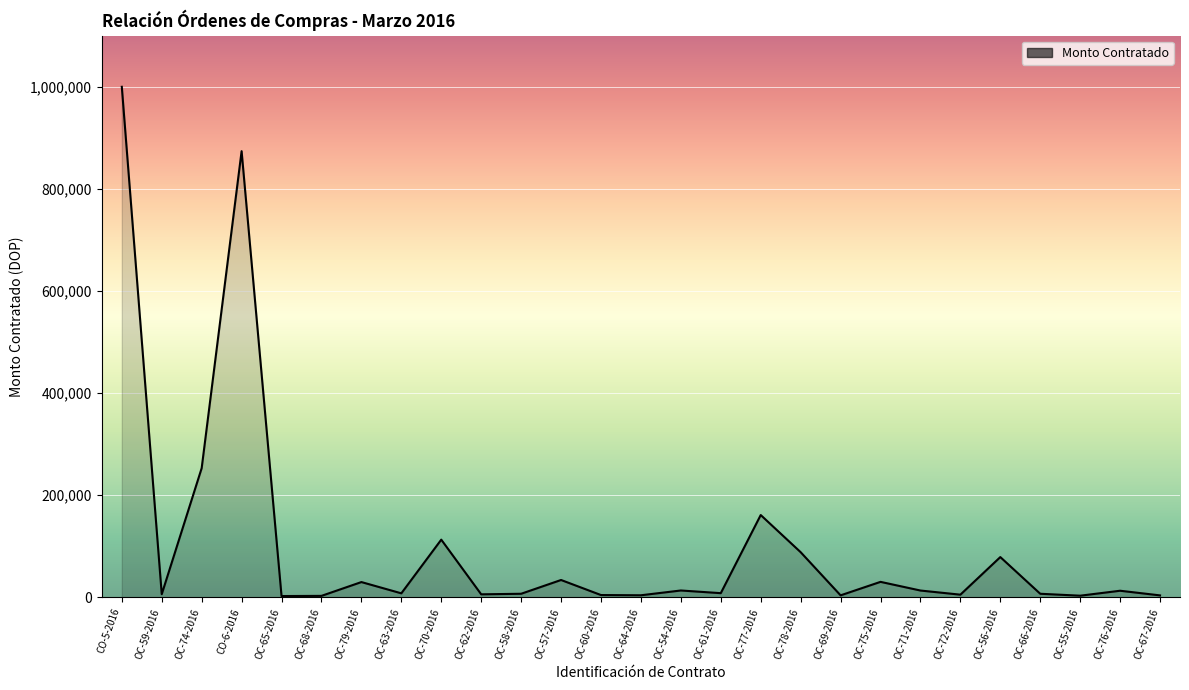

What is the maximum value shown in the chart?

999788.6